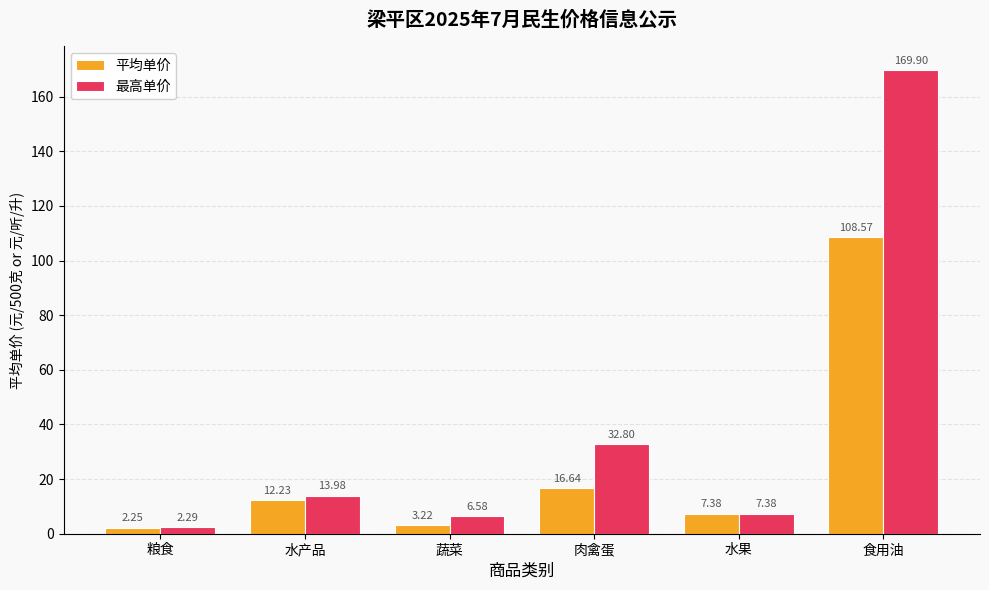

At 蔬菜, list the series in order from smallest to largest.

平均单价, 最高单价